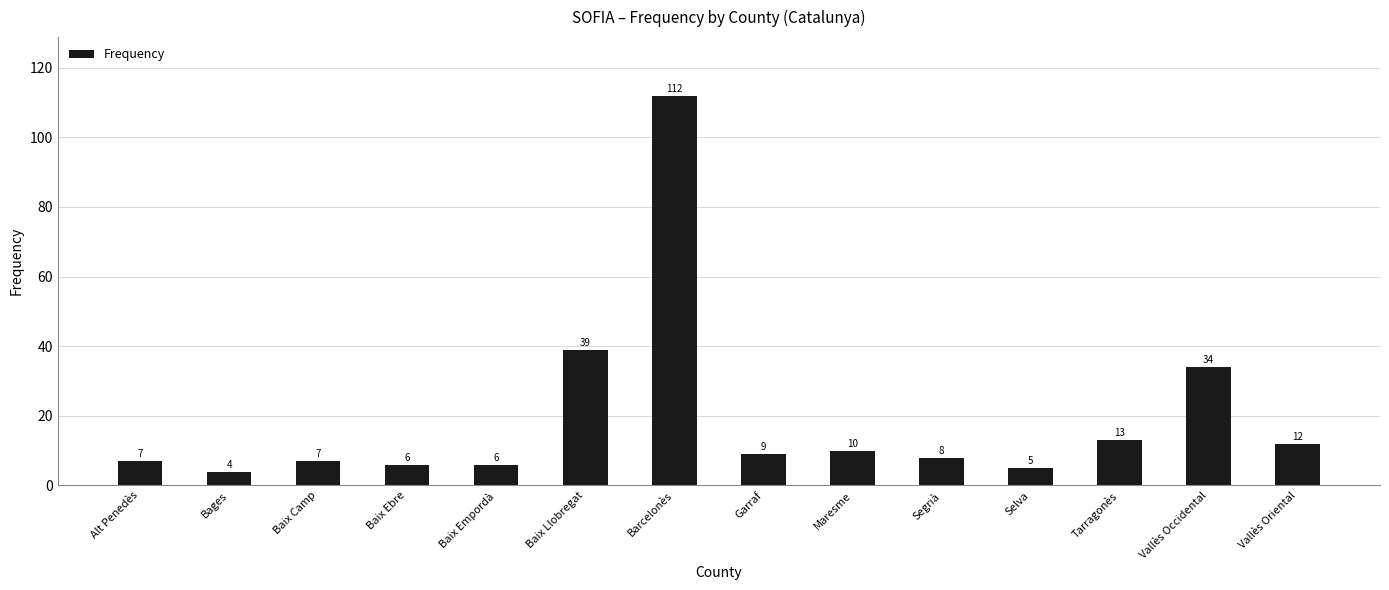

Read the value at Maresme, to the nearest 10.

10